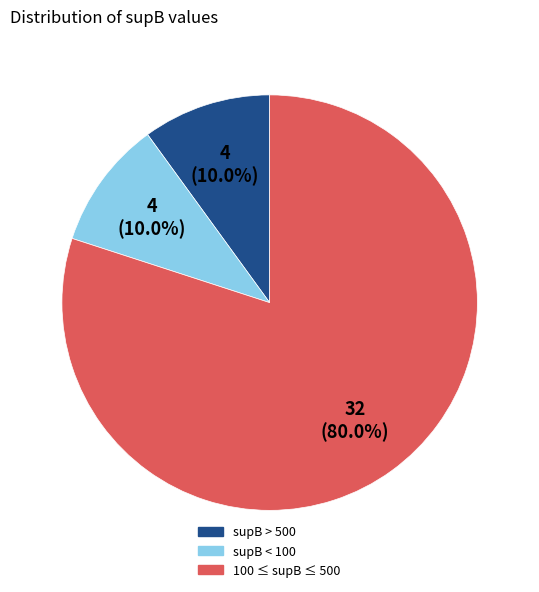

Is there any slice that represents more than half of the pie?

Yes